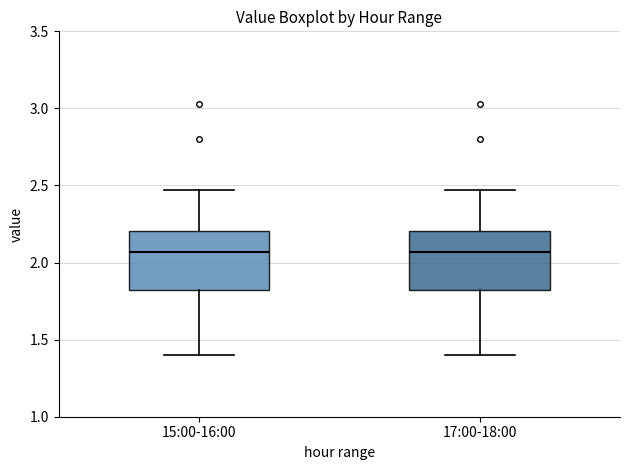

Reading left to right, transcribe this box plot: for each box, give where its median line is, the range the box spans, and where its two whiskers end, as read against the y-axis. The values are not printed on the chart, so give them approximately, as read against the axis.

15:00-16:00: median 2.05, box 1.80 to 2.20, whiskers 1.40 to 2.45
17:00-18:00: median 2.05, box 1.80 to 2.20, whiskers 1.40 to 2.45